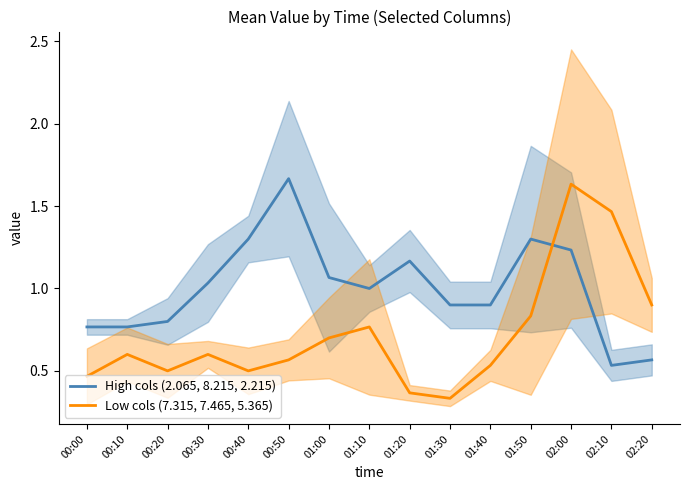

Is this an area chart (filled region under the line)?

No